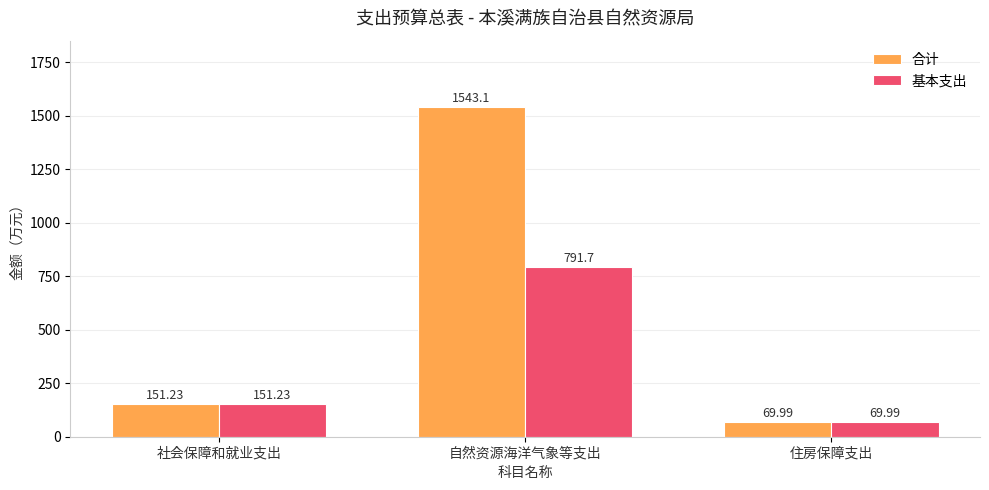

What is the lowest value of the 基本支出 series?

70.0